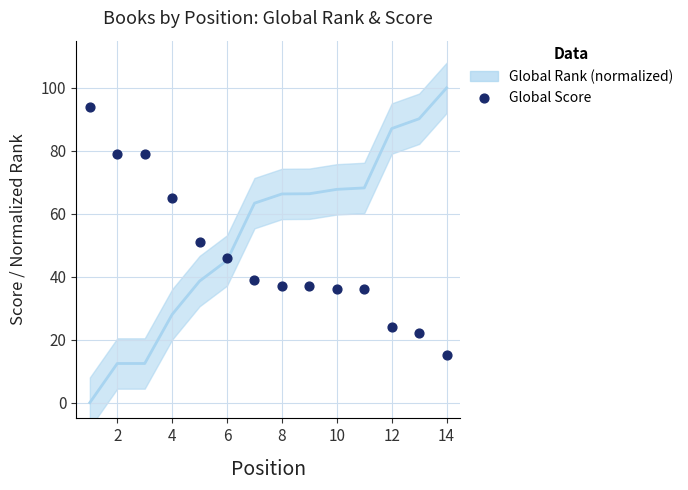

What is the range of Y values (max minus min)?

79